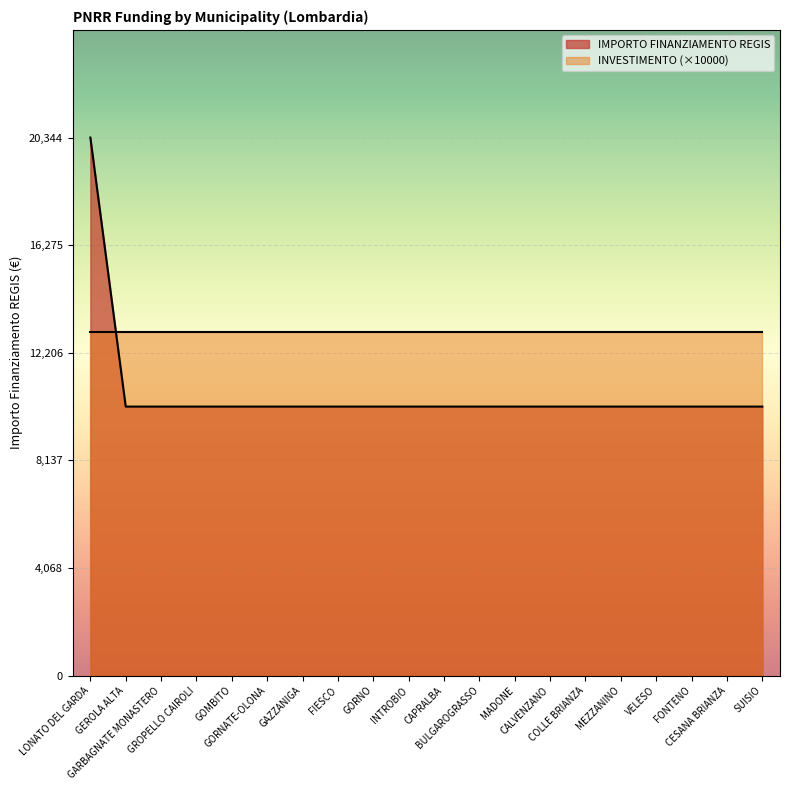

Rank the categories by value from lowest to highest.

GEROLA ALTA, GARBAGNATE MONASTERO, GROPELLO CAIROLI, GOMBITO, GORNATE-OLONA, GAZZANIGA, FIESCO, GORNO, INTROBIO, CAPRALBA, BULGAROGRASSO, MADONE, CALVENZANO, COLLE BRIANZA, MEZZANINO, VELESO, FONTENO, CESANA BRIANZA, SUISIO, LONATO DEL GARDA